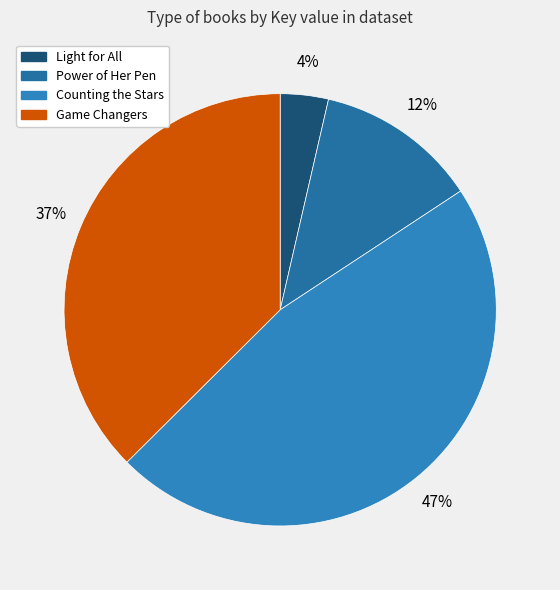

Count the number of slices in the pie.

4